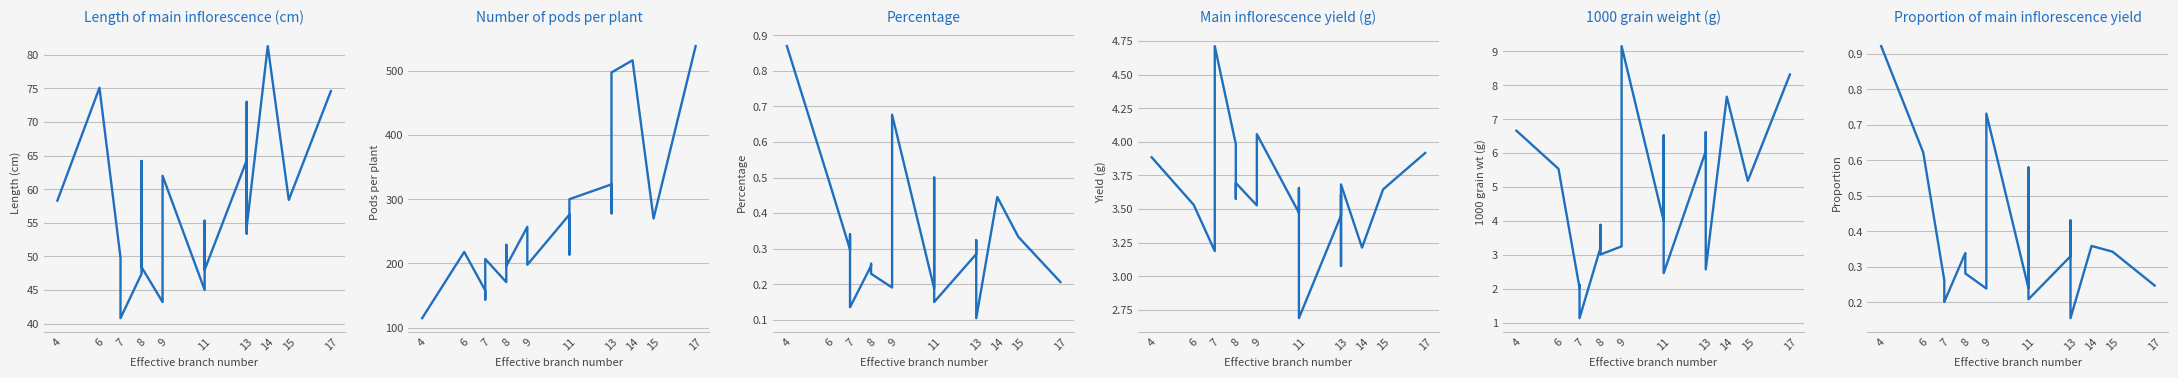

What is the difference between the second highest and second lowest values in the Length of main inflorescence (cm) series?

31.9